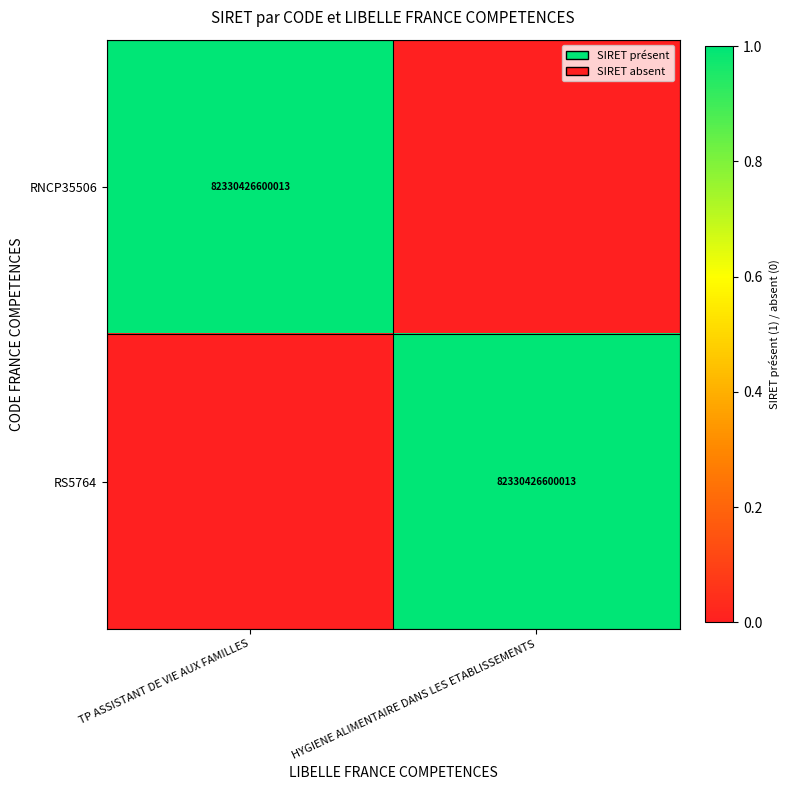

The RNCP35506 series shows 82330426600013 at TP ASSISTANT DE VIE AUX FAMILLES. True or false?

True